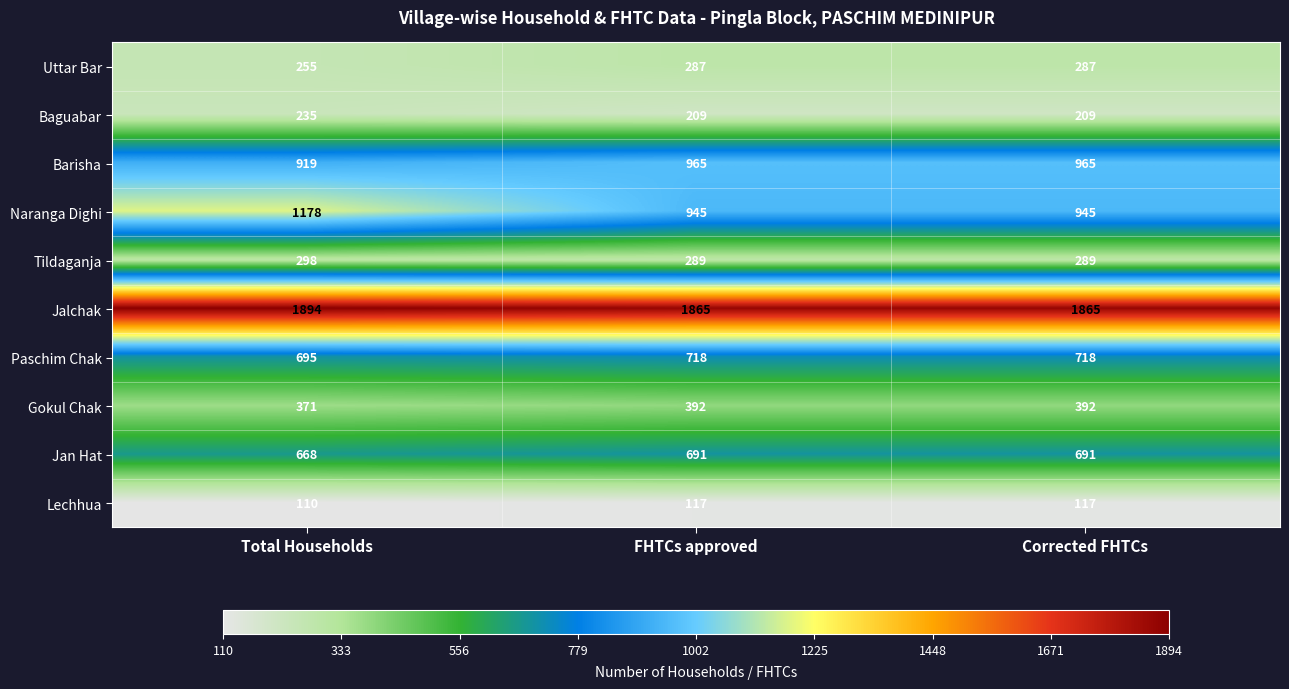

At how many categories does at least one series exceed 370?

3